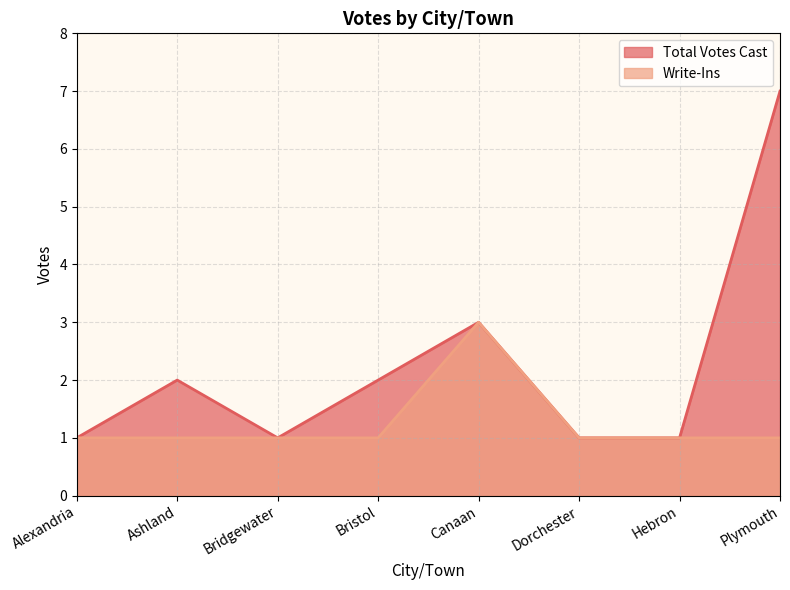

Reading right to left, extract all data points from this chart.

Total Votes Cast: Plymouth=7	Hebron=1	Dorchester=1	Canaan=3	Bristol=2	Bridgewater=1	Ashland=2	Alexandria=1
Write-Ins: Plymouth=1	Hebron=1	Dorchester=1	Canaan=3	Bristol=1	Bridgewater=1	Ashland=1	Alexandria=1